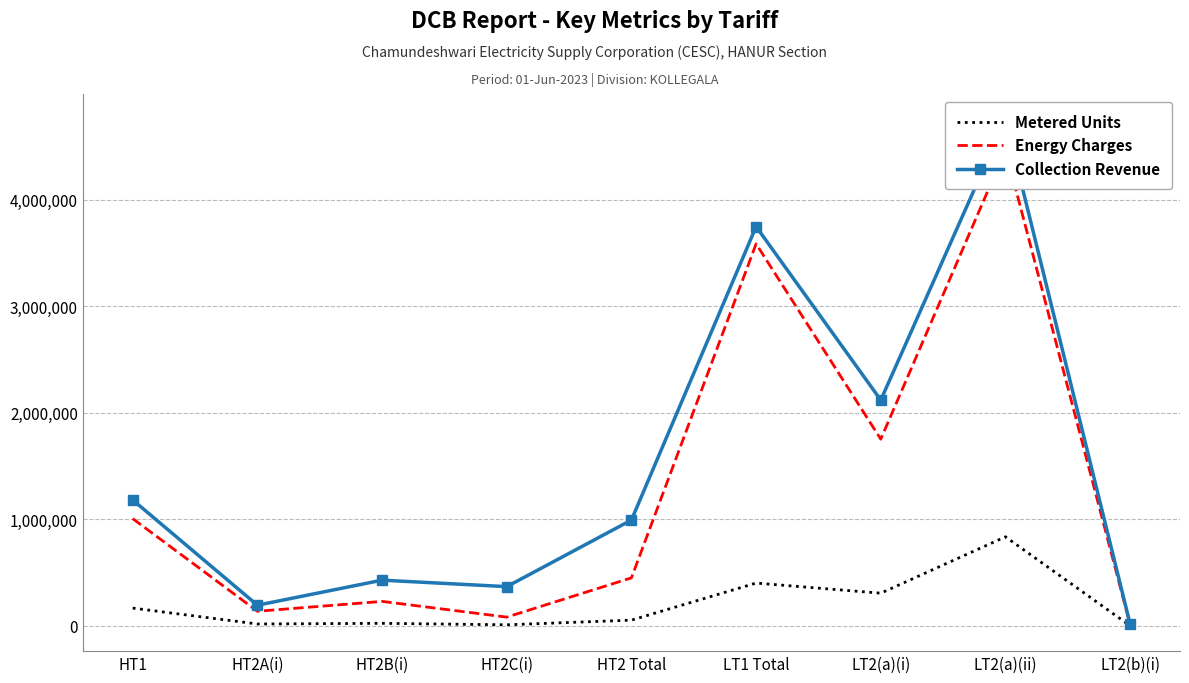

How many categories are shown in the chart?

9